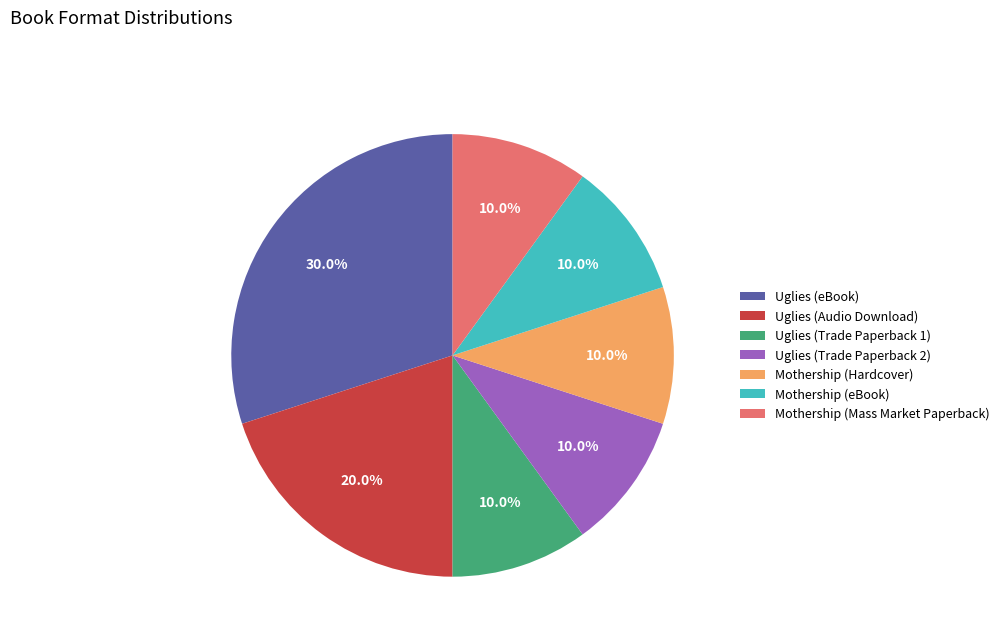

Count the number of slices in the pie.

7